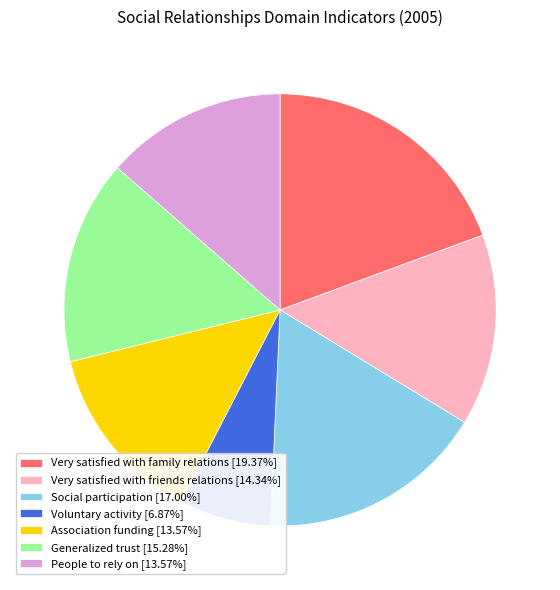

Do Voluntary activity [6.87%] and Very satisfied with friends relations [14.34%] together represent more than half of the pie?

No